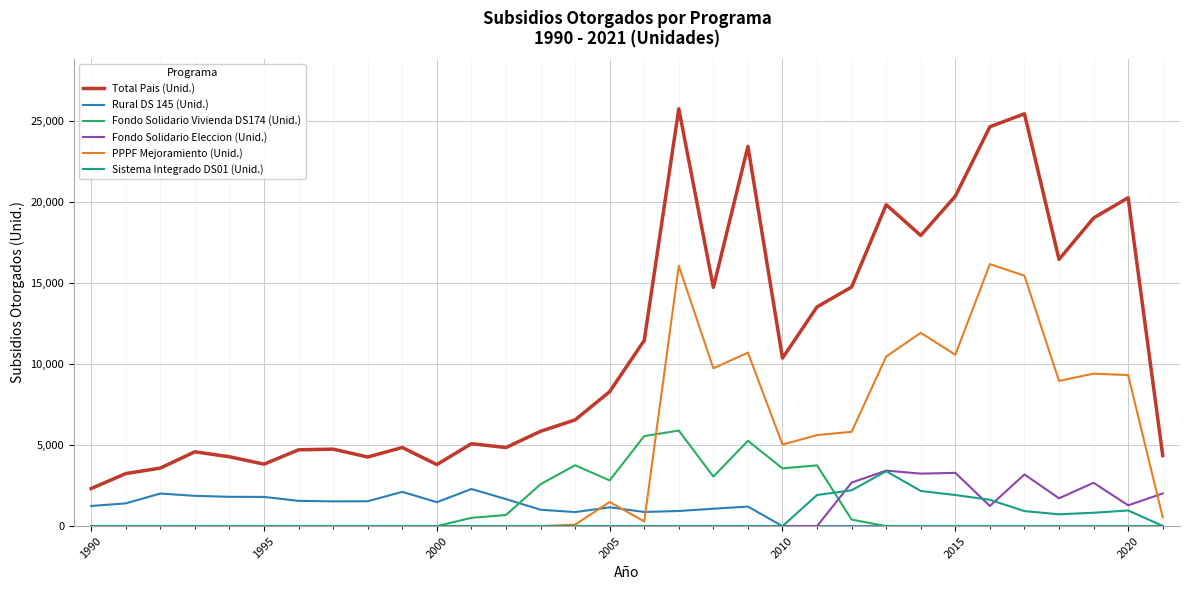

What are all the series names shown in the legend?

Total Pais (Unid.), Rural DS 145 (Unid.), Fondo Solidario Vivienda DS174 (Unid.), Fondo Solidario Eleccion (Unid.), PPPF Mejoramiento (Unid.), Sistema Integrado DS01 (Unid.)